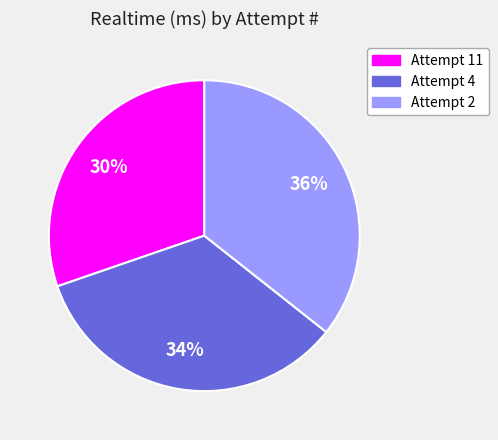

Is it true that Attempt 11 is 41% of the pie?

False